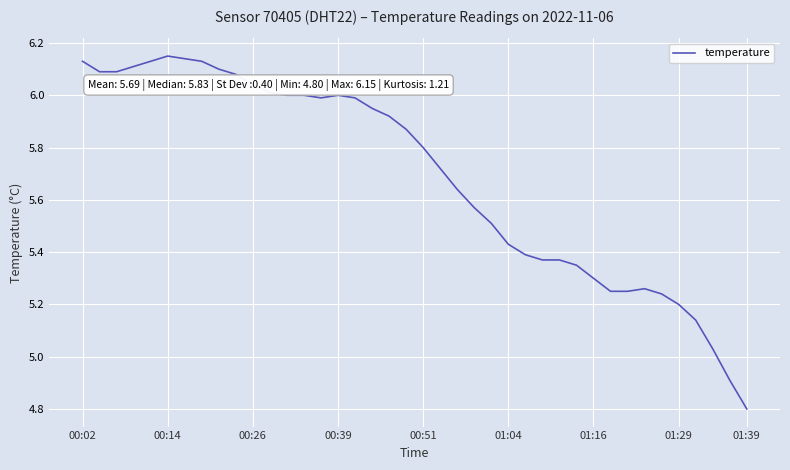

What is the smallest value displayed?

4.8